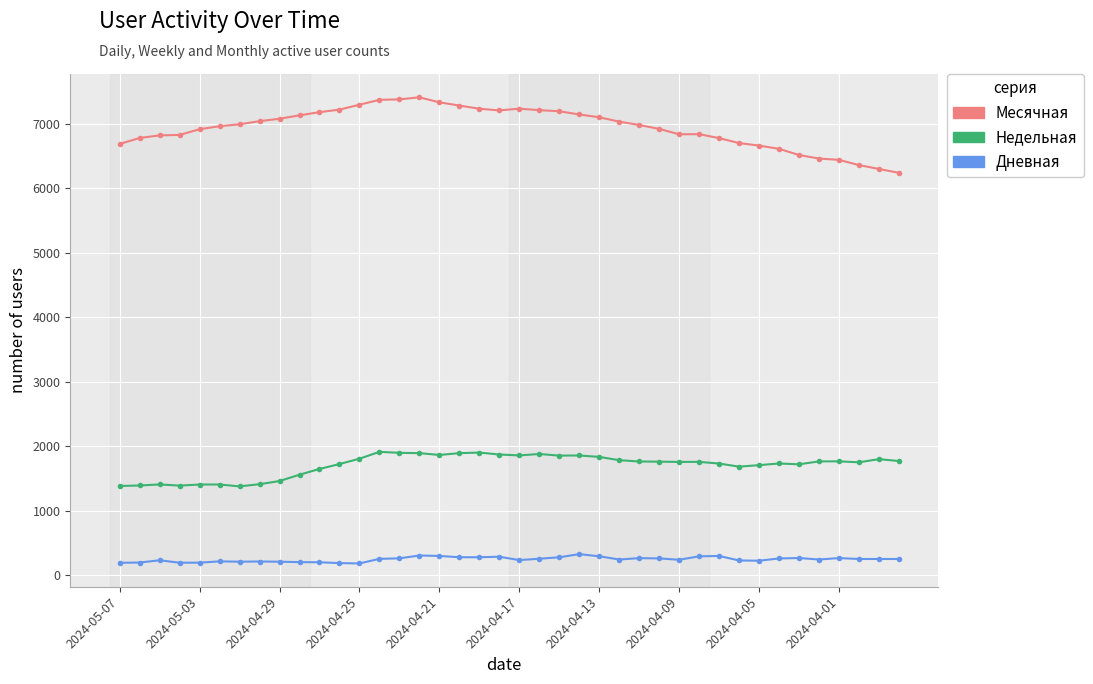

What is the average value of the Месячная series?

6940